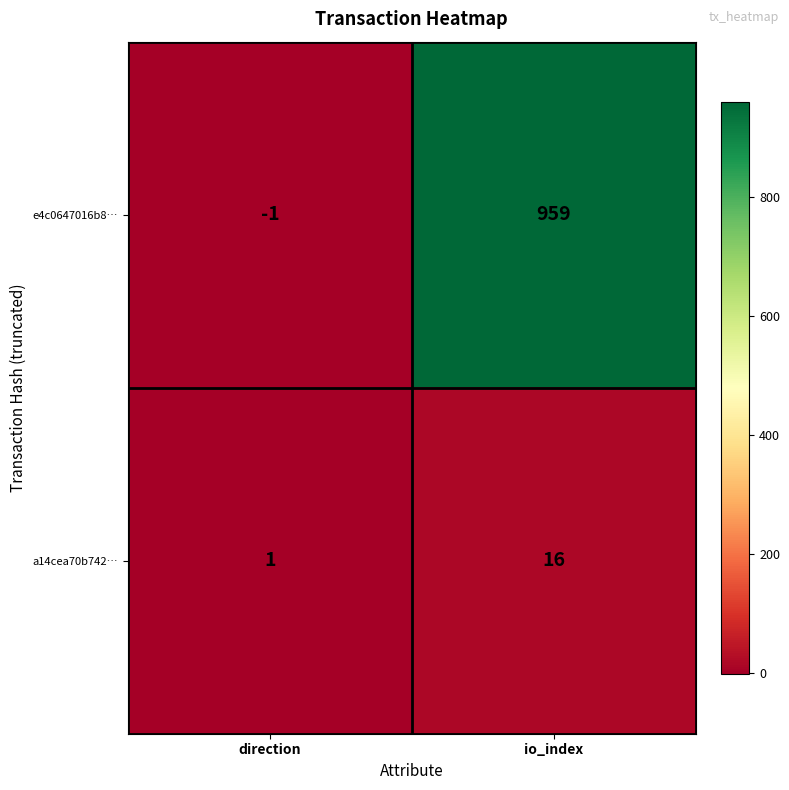

Is the value of e4c0647016b8… at io_index greater than the value of a14cea70b742… at direction?

Yes